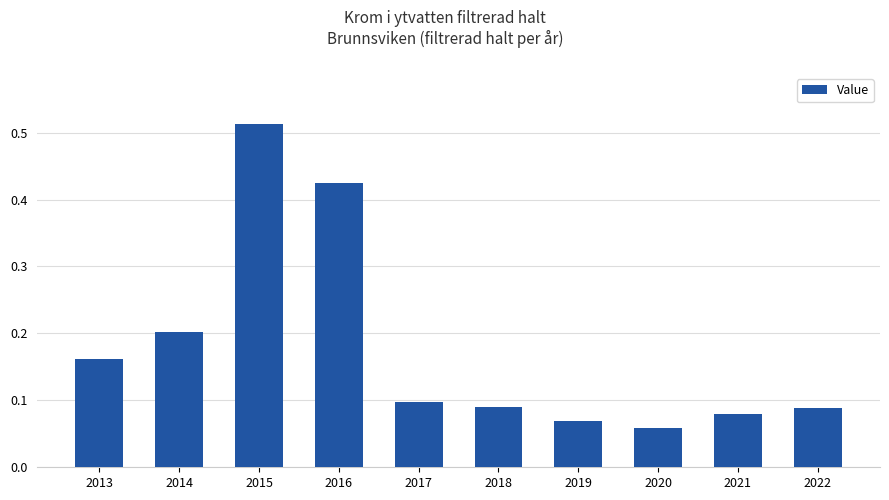

How many values are between 0 and 1?

10